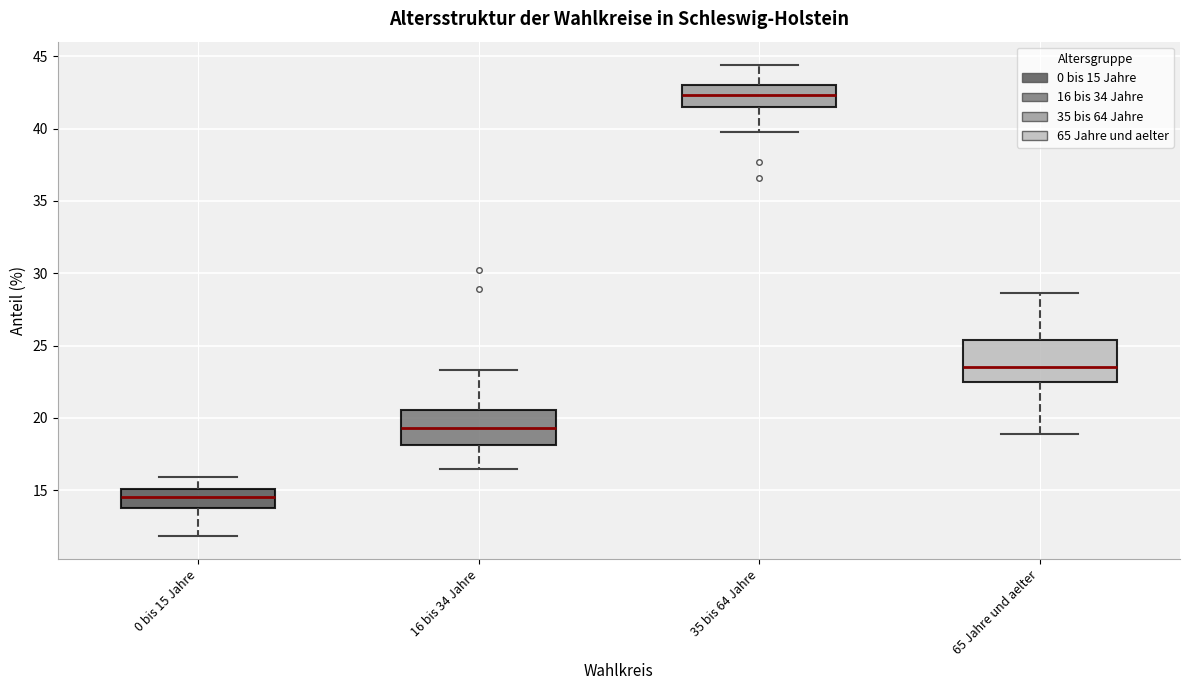

Comparing the boxes themselves (not the whiskers), which one is the tallest?

65 Jahre und aelter